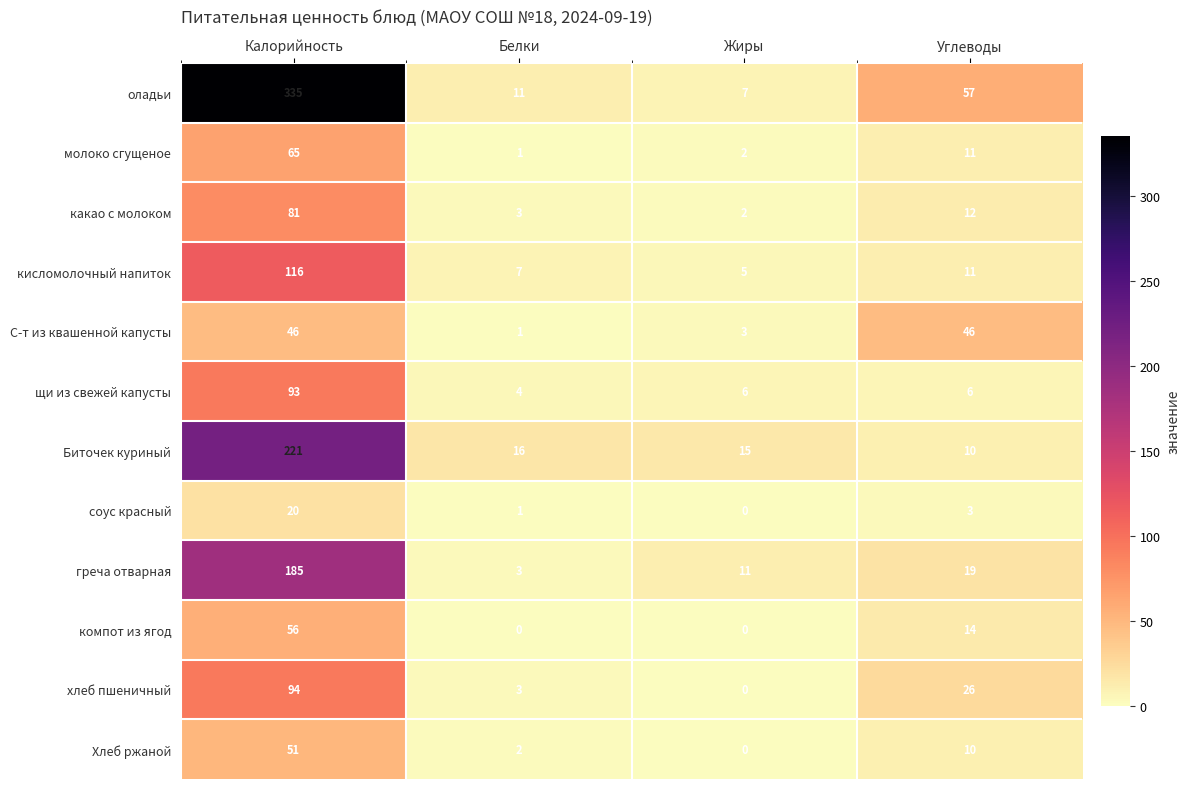

Which series has the widest spread of values?

оладьи